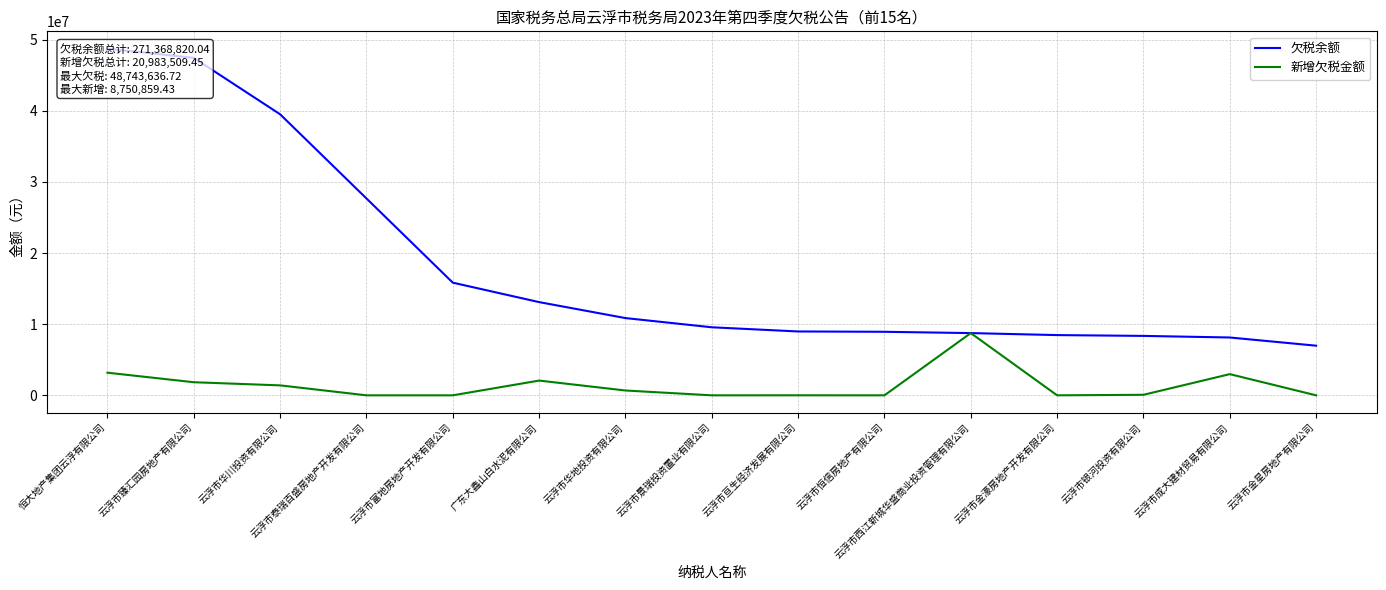

Between 云浮市泰瑞百盛房地产开发有限公司 and 云浮市亘生经济发展有限公司, which is larger?

云浮市泰瑞百盛房地产开发有限公司